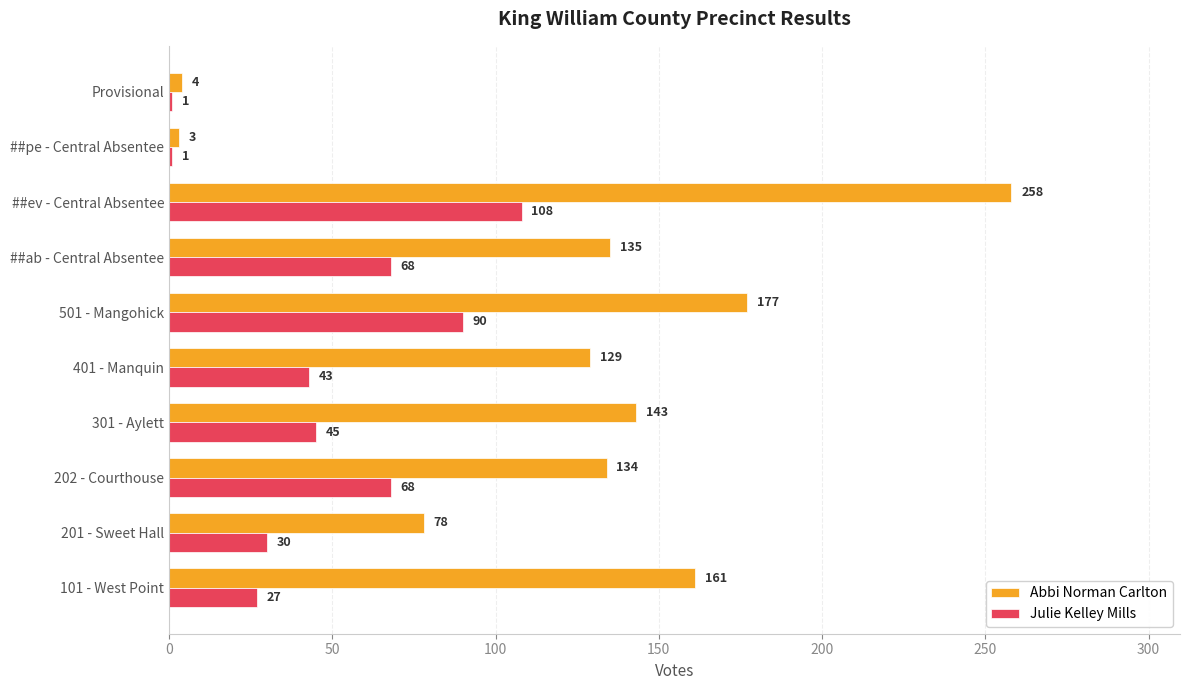

Between 202 - Courthouse and 401 - Manquin, which series saw the biggest shift?

Julie Kelley Mills